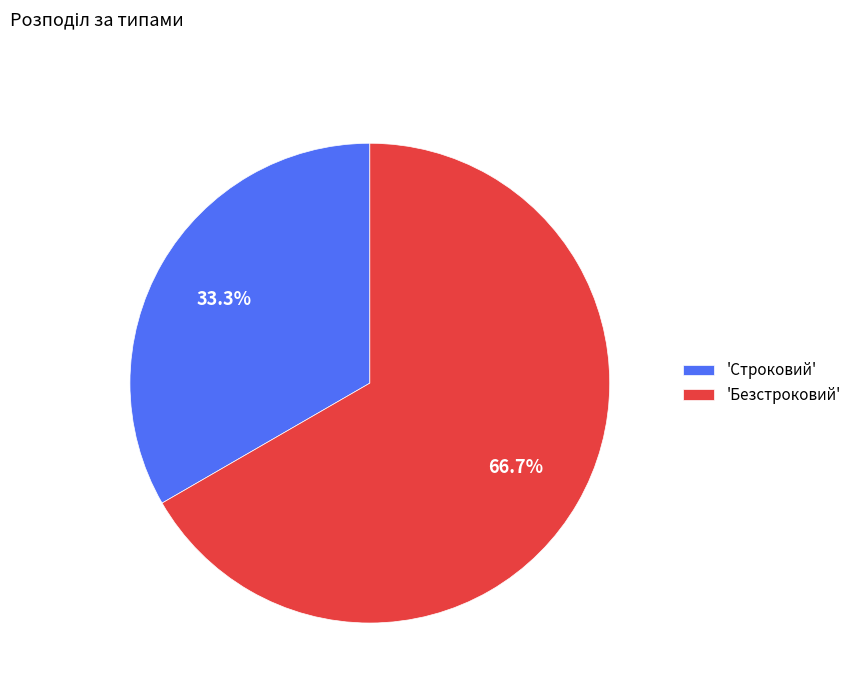

Rank the categories by value from lowest to highest.

'Строковий', 'Безстроковий'